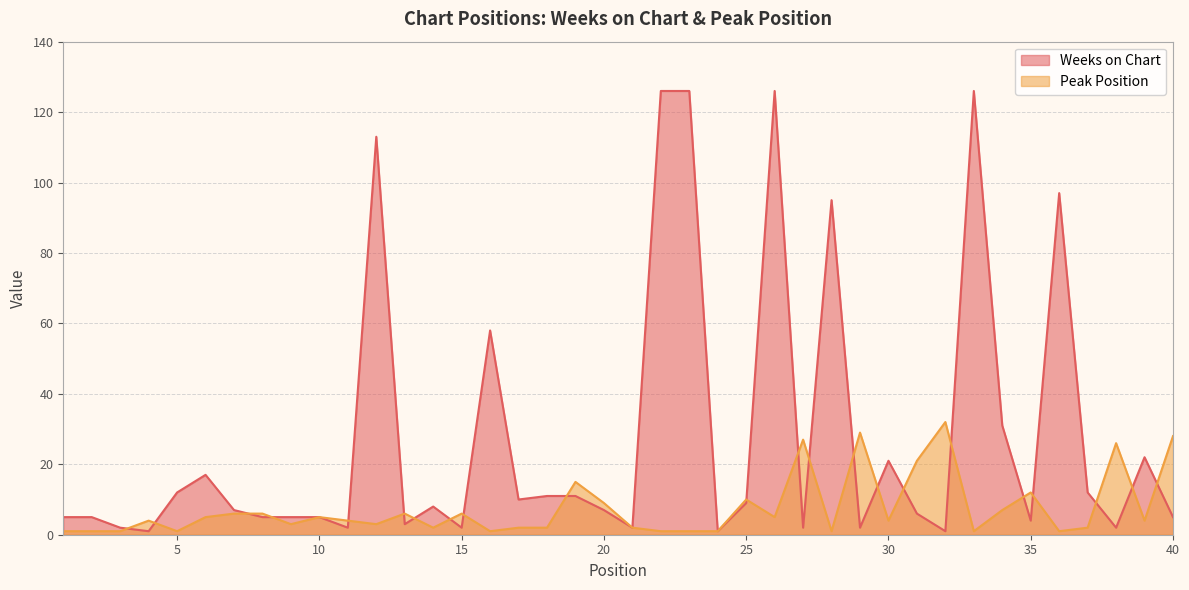

Which category has the lowest value in the Weeks on Chart series?

4